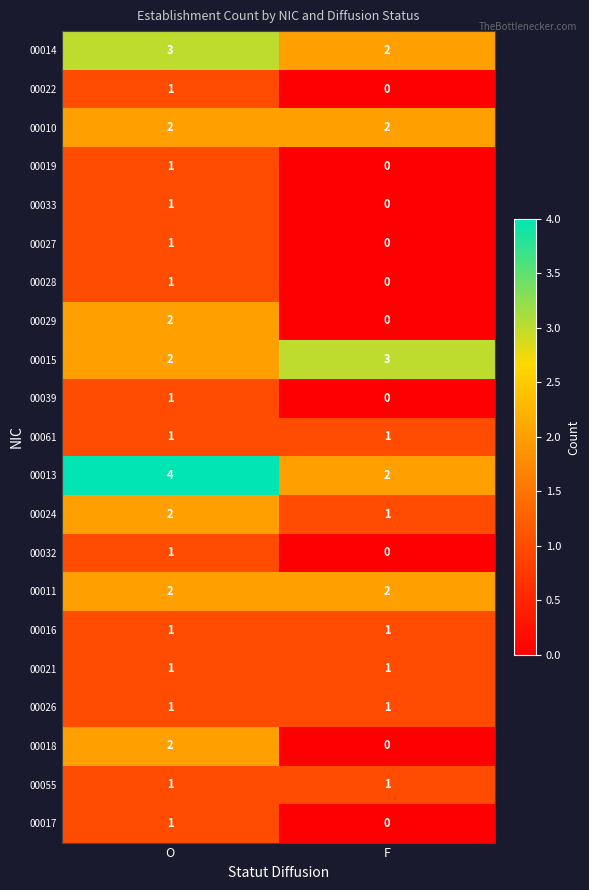

Which category has the highest value across all series?

O